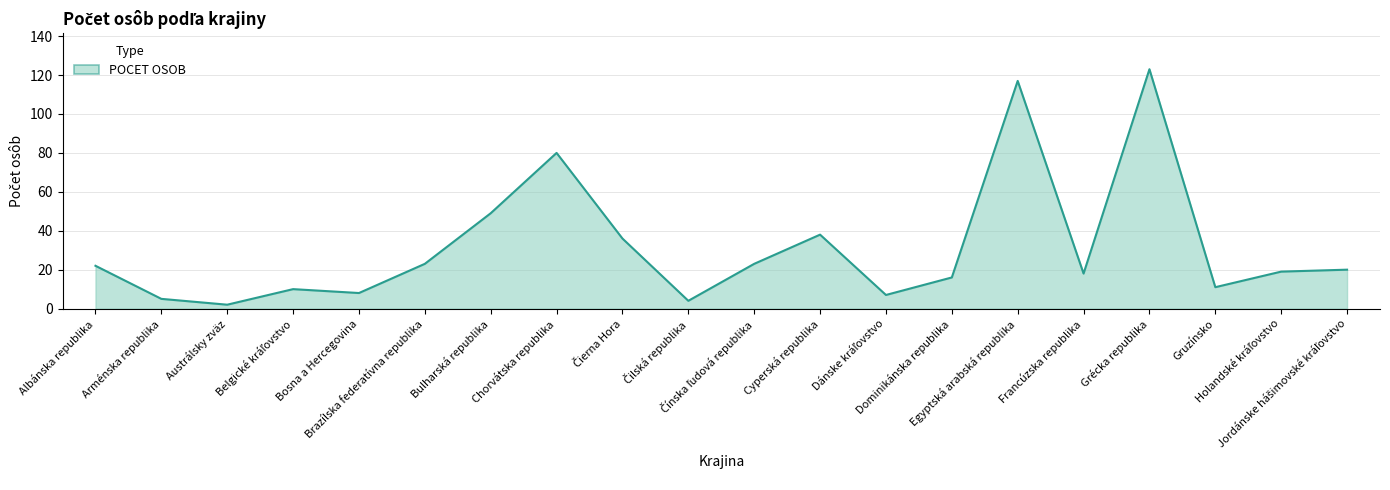

What is the maximum value shown in the chart?

123